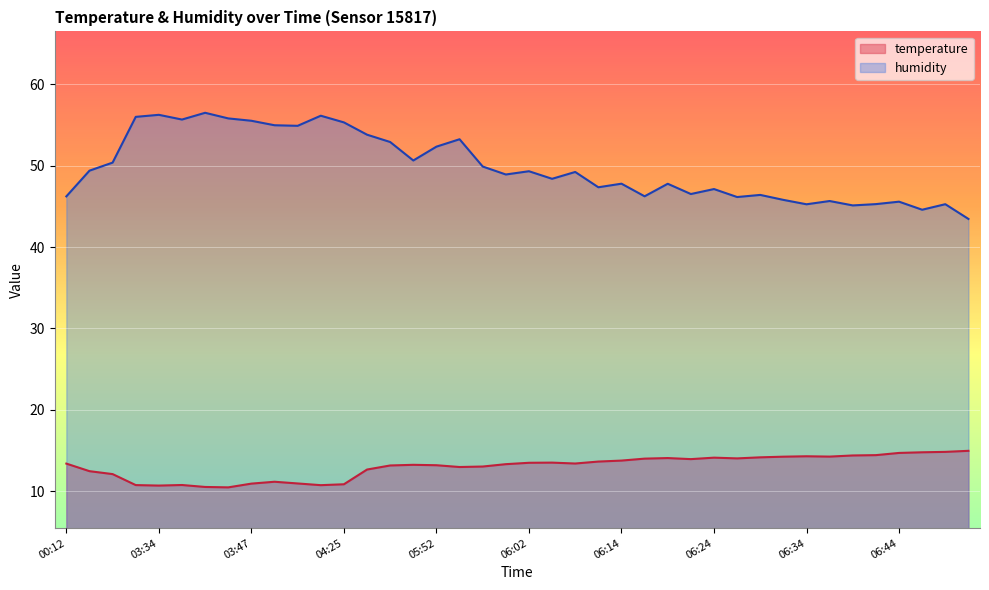

At how many categories does at least one series exceed 22?

40